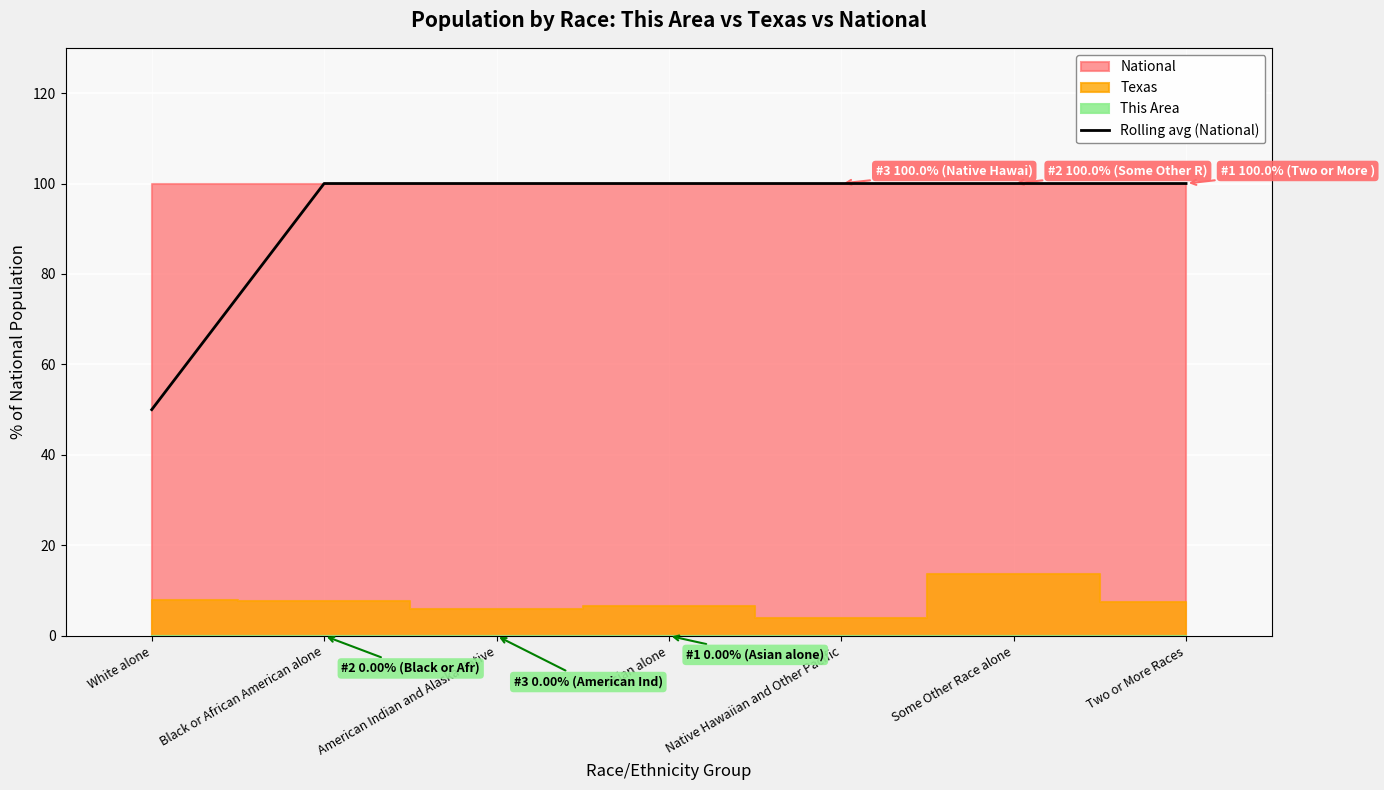

What is the value of the 1st point from the left?

50